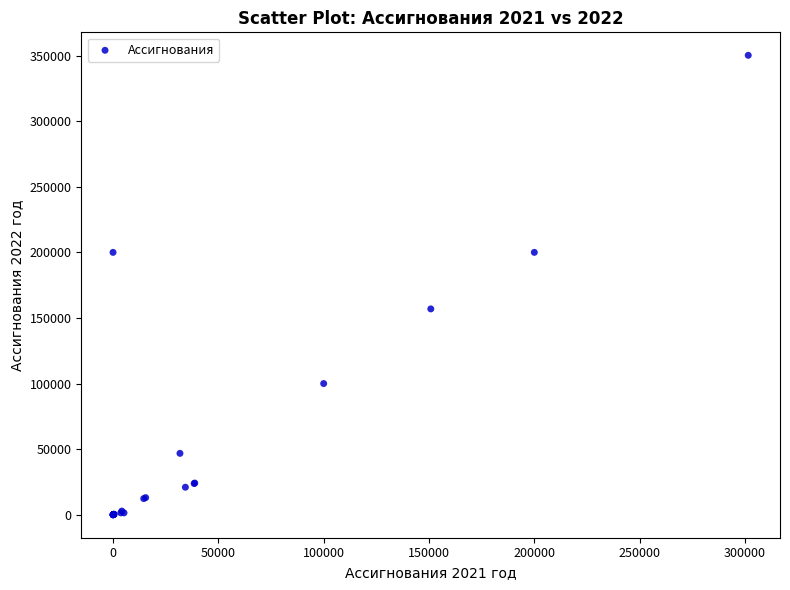

What Y value in the scatter plot is closest to 175100?

156900.0